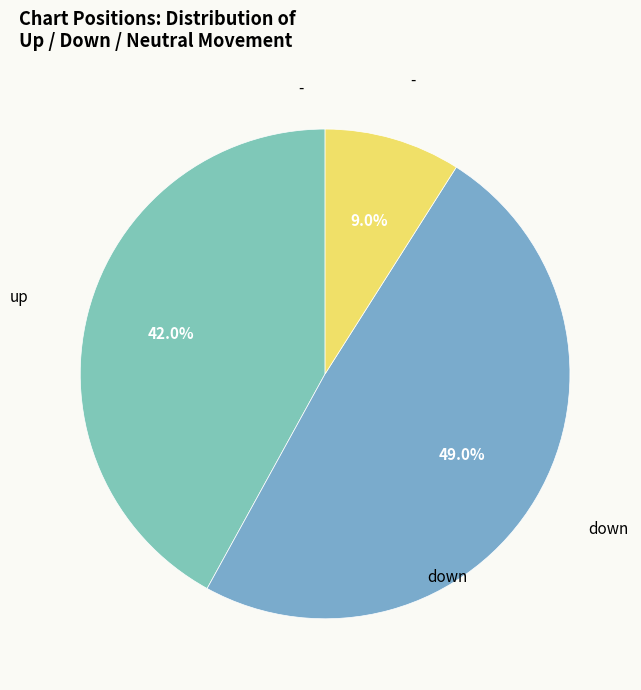

Which category has the smallest portion of the pie?

-